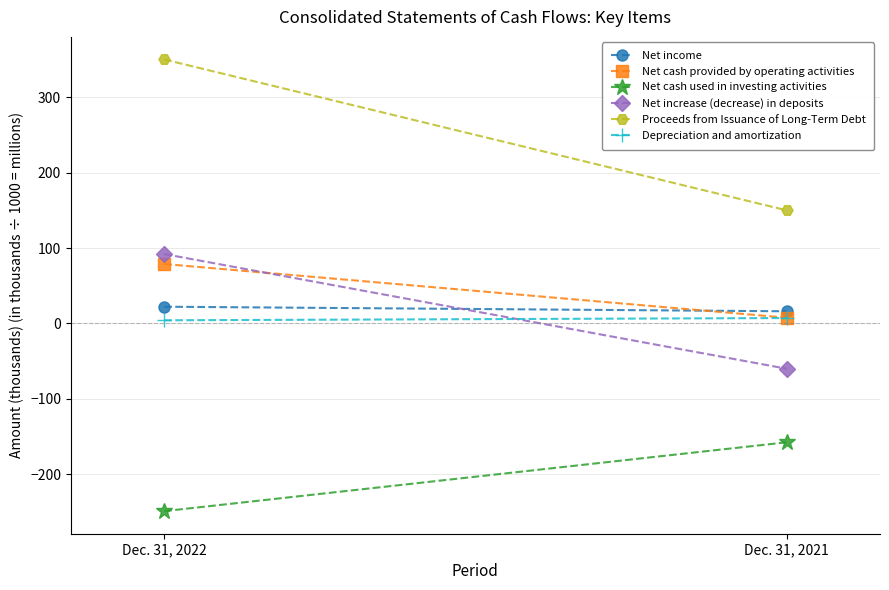

What are all the series names shown in the legend?

Net income, Net cash provided by operating activities, Net cash used in investing activities, Net increase (decrease) in deposits, Proceeds from Issuance of Long-Term Debt, Depreciation and amortization